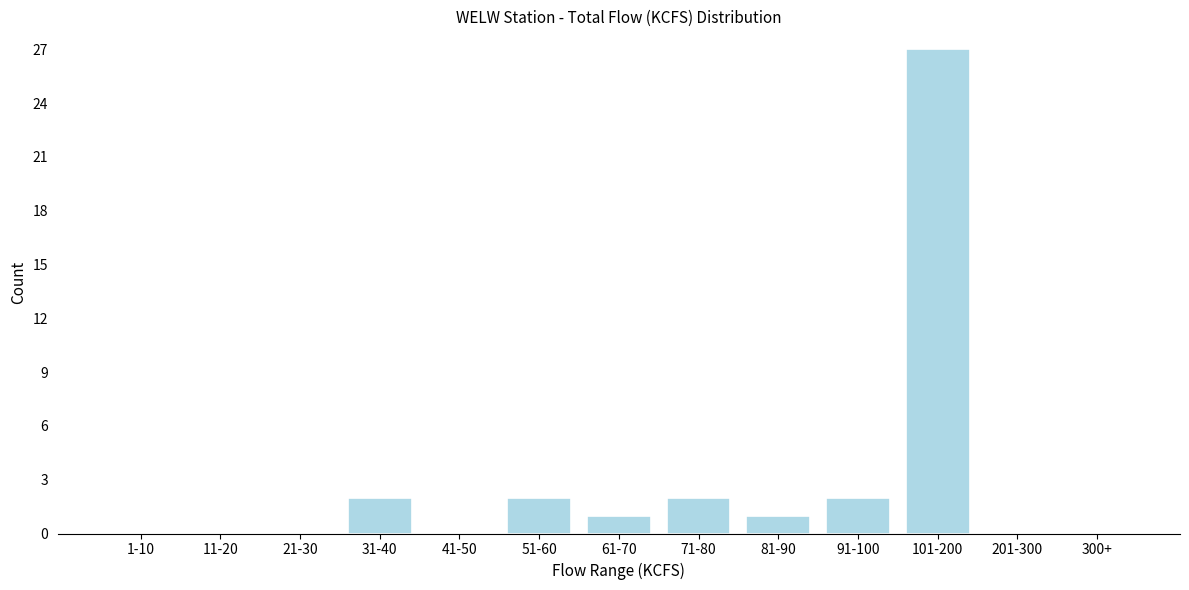

Reading left to right, list all the values displayed in this chart.

1-10=0	11-20=0	21-30=0	31-40=2	41-50=0	51-60=2	61-70=1	71-80=2	81-90=1	91-100=2	101-200=27	201-300=0	300+=0